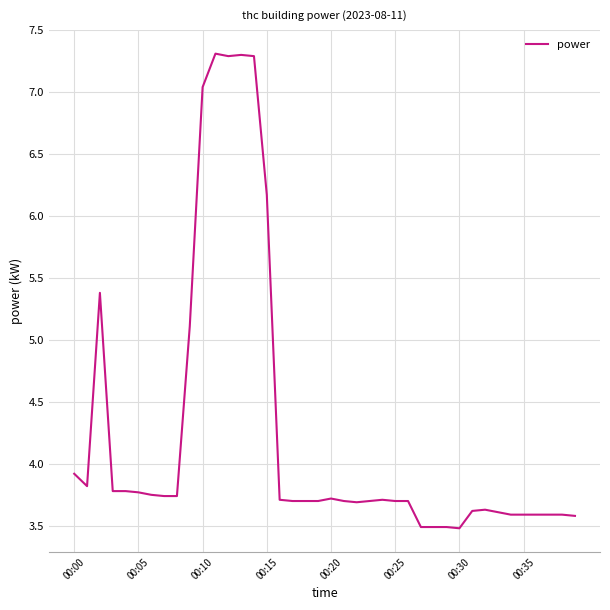

How many distinct data groups are displayed?

1